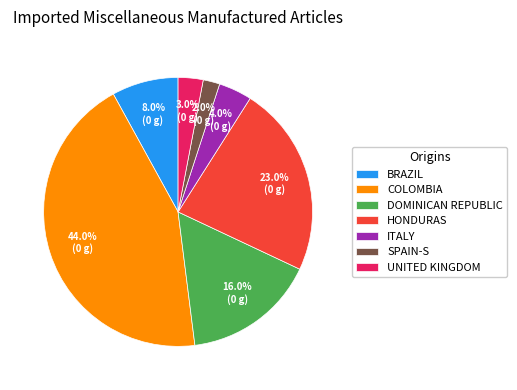

Rank the categories by value from highest to lowest.

COLOMBIA, HONDURAS, DOMINICAN REPUBLIC, BRAZIL, ITALY, UNITED KINGDOM, SPAIN-S